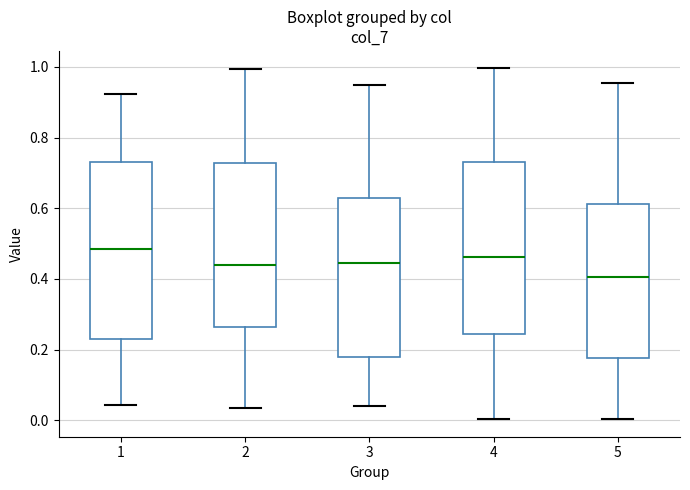

Reading left to right, read every box against the y-axis: the position of its median line, the range the box covers, and the ends of its whiskers. The values are not printed on the chart, so give them approximately, as read against the axis.

1: median 0.48, box 0.24 to 0.74, whiskers 0.04 to 0.92
2: median 0.44, box 0.26 to 0.72, whiskers 0.04 to 1.00
3: median 0.44, box 0.18 to 0.62, whiskers 0.04 to 0.94
4: median 0.46, box 0.24 to 0.74, whiskers 0.00 to 1.00
5: median 0.40, box 0.18 to 0.62, whiskers 0.00 to 0.96